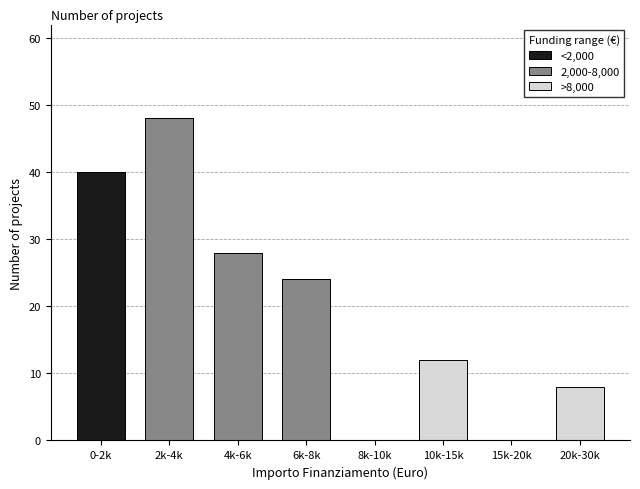

Reading right to left, what are the values for <2,000?

20k-30k=0	15k-20k=0	10k-15k=0	8k-10k=0	6k-8k=0	4k-6k=0	2k-4k=0	0-2k=40